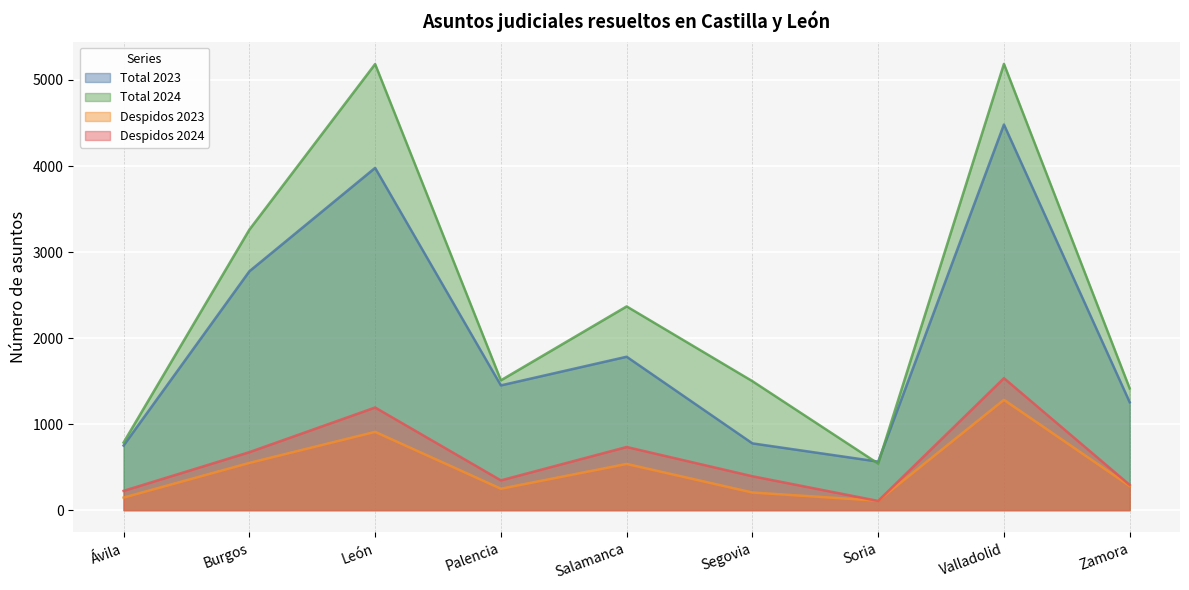

Does the chart display data point markers on the line(s)?

No